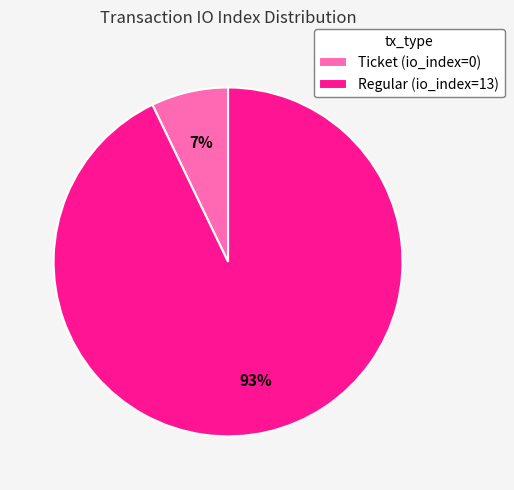

What is the largest slice in the pie chart?

Regular (io_index=13)